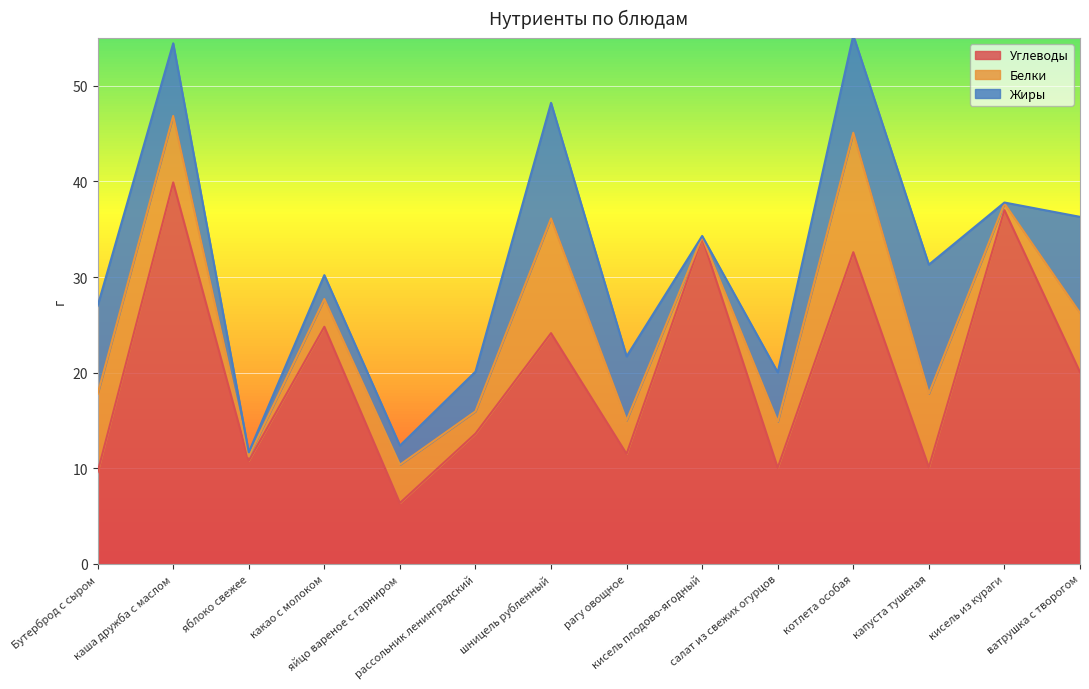

Where is Белки nearest to the value 6?

ватрушка с творогом